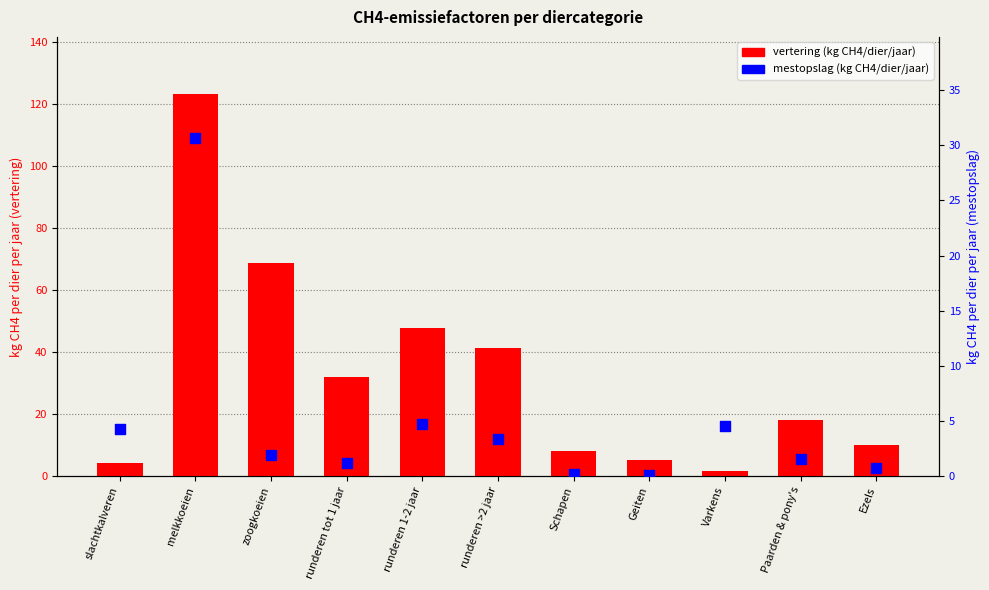

Which series has the largest Y range (max minus min)?

vertering (kg CH4/dier/jaar)